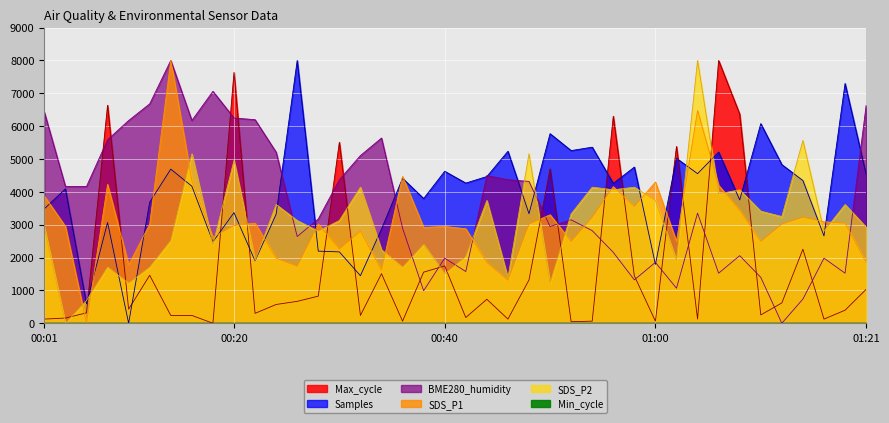

List the labels in order of SDS_P2 value, smallest first.

00:03, 00:05, 00:09, 00:50, 00:46, 00:40, 00:07, 00:11, 00:36, 00:22, 01:02, 00:42, 00:34, 00:18, 00:38, 00:13, 00:28, 01:17, 00:01, 01:21, 00:26, 00:30, 01:13, 00:52, 01:11, 00:24, 01:19, 00:44, 01:00, 01:06, 00:56, 01:09, 00:32, 00:54, 00:58, 00:20, 00:16, 00:48, 01:15, 01:04